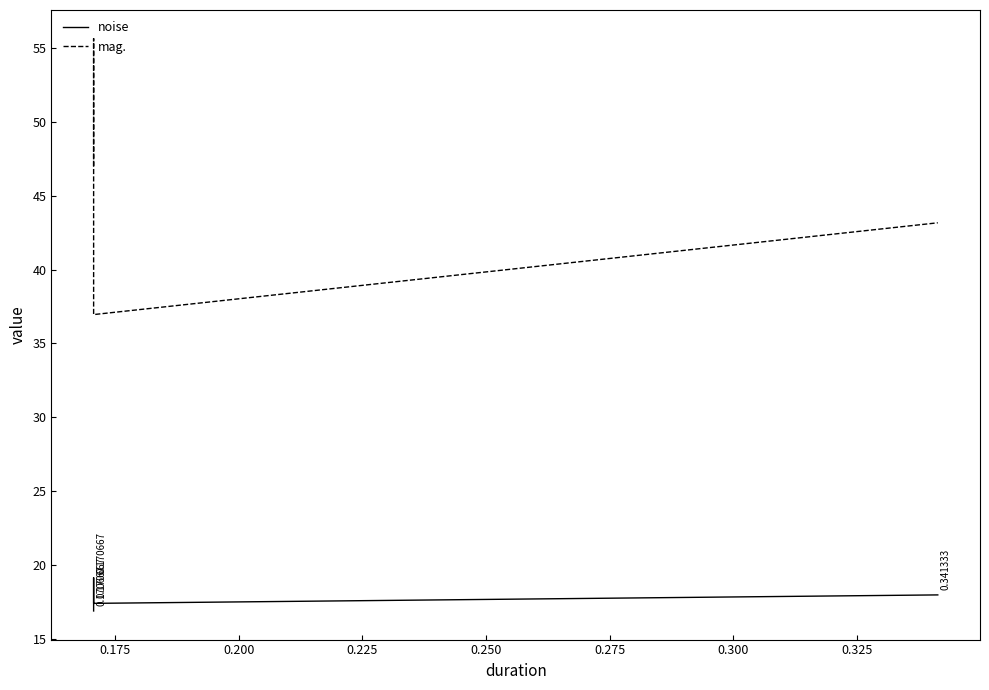

What is the minimum value shown in the chart?

16.9